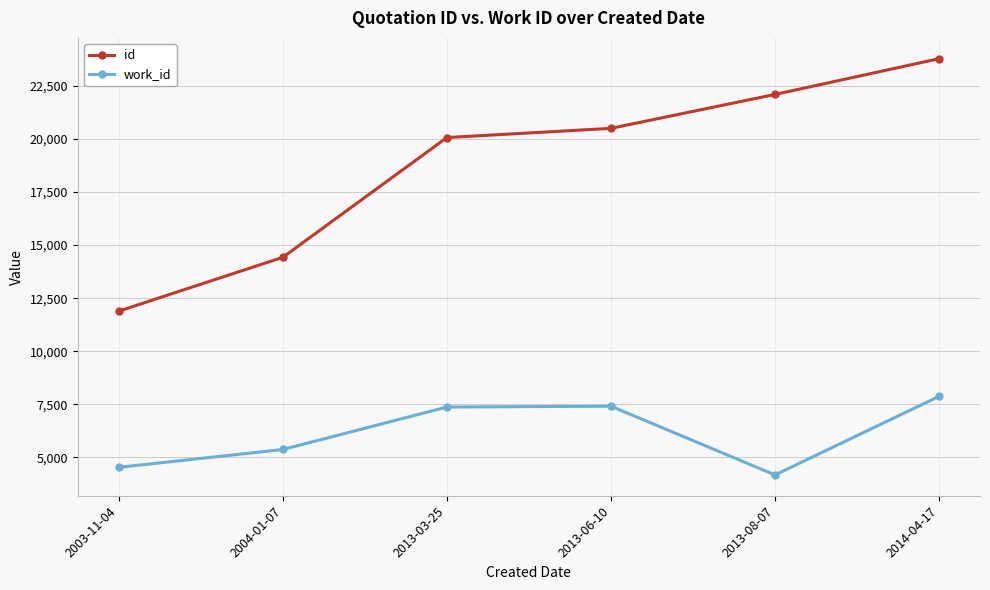

At which label does work_id reach its peak?

2014-04-17